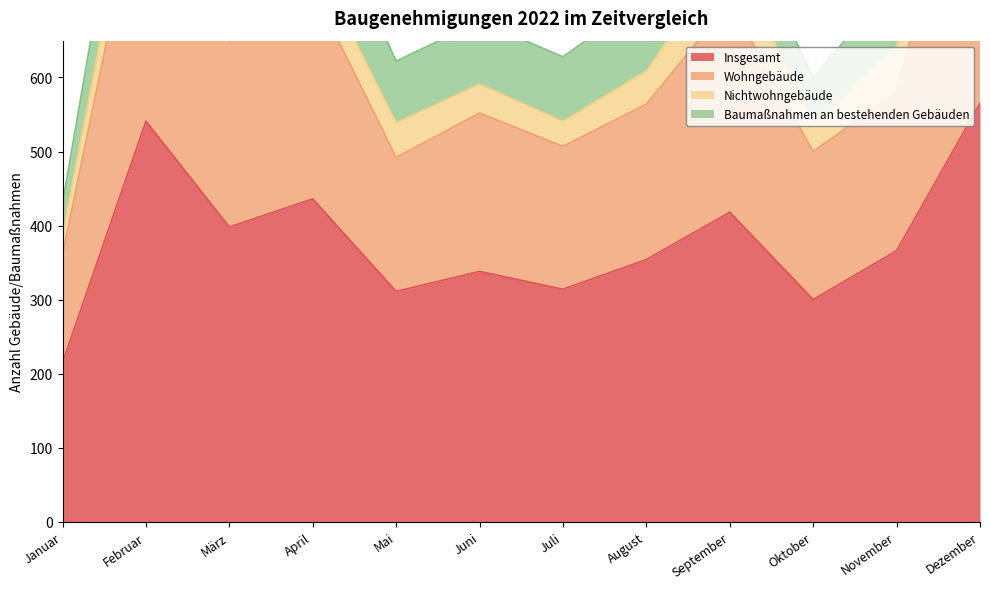

The value of Insgesamt at Februar is 541. True or false?

True